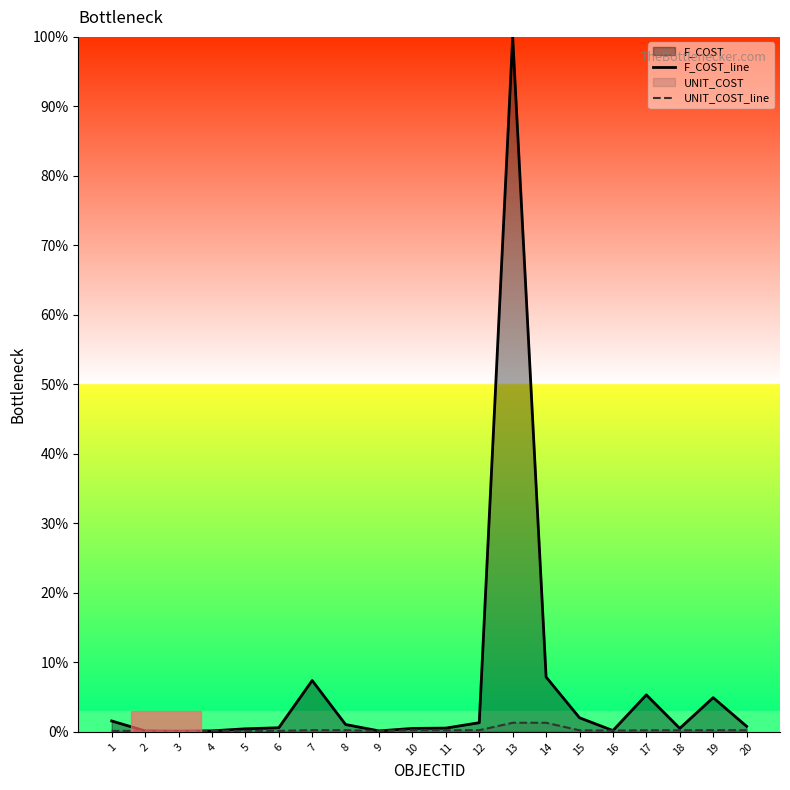

True or false: UNIT_COST_line has a value of 0.1 at 3.

False